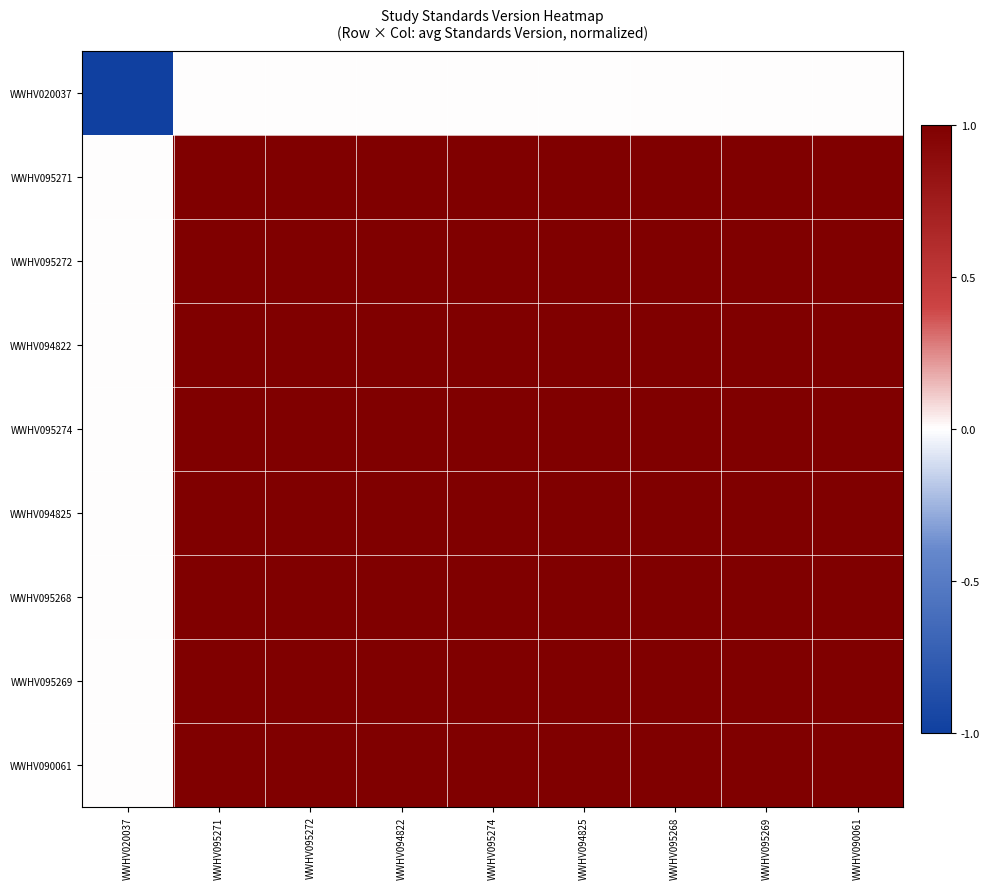

Reading left to right, transcribe all the data shown in this chart.

WWHV020037: WWHV020037=-1	WWHV095271=0	WWHV095272=0	WWHV094822=0	WWHV095274=0	WWHV094825=0	WWHV095268=0	WWHV095269=0	WWHV090061=0
WWHV095271: WWHV020037=0	WWHV095271=1	WWHV095272=1	WWHV094822=1	WWHV095274=1	WWHV094825=1	WWHV095268=1	WWHV095269=1	WWHV090061=1
WWHV095272: WWHV020037=0	WWHV095271=1	WWHV095272=1	WWHV094822=1	WWHV095274=1	WWHV094825=1	WWHV095268=1	WWHV095269=1	WWHV090061=1
WWHV094822: WWHV020037=0	WWHV095271=1	WWHV095272=1	WWHV094822=1	WWHV095274=1	WWHV094825=1	WWHV095268=1	WWHV095269=1	WWHV090061=1
WWHV095274: WWHV020037=0	WWHV095271=1	WWHV095272=1	WWHV094822=1	WWHV095274=1	WWHV094825=1	WWHV095268=1	WWHV095269=1	WWHV090061=1
WWHV094825: WWHV020037=0	WWHV095271=1	WWHV095272=1	WWHV094822=1	WWHV095274=1	WWHV094825=1	WWHV095268=1	WWHV095269=1	WWHV090061=1
WWHV095268: WWHV020037=0	WWHV095271=1	WWHV095272=1	WWHV094822=1	WWHV095274=1	WWHV094825=1	WWHV095268=1	WWHV095269=1	WWHV090061=1
WWHV095269: WWHV020037=0	WWHV095271=1	WWHV095272=1	WWHV094822=1	WWHV095274=1	WWHV094825=1	WWHV095268=1	WWHV095269=1	WWHV090061=1
WWHV090061: WWHV020037=0	WWHV095271=1	WWHV095272=1	WWHV094822=1	WWHV095274=1	WWHV094825=1	WWHV095268=1	WWHV095269=1	WWHV090061=1